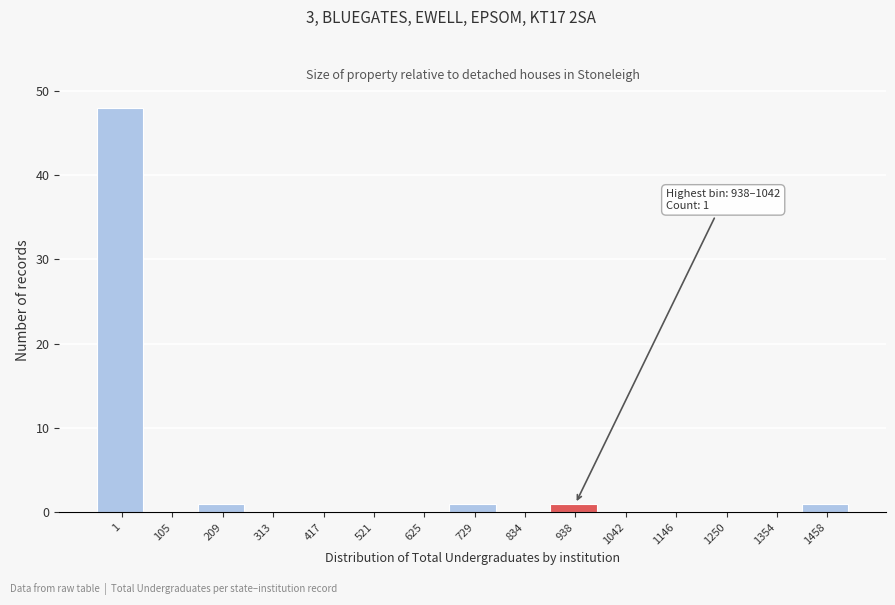

Reading left to right, what are all the values shown in this chart?

1=48	105=0	209=1	313=0	417=0	521=0	625=0	729=1	834=0	938=1	1042=0	1146=0	1250=0	1354=0	1458=1